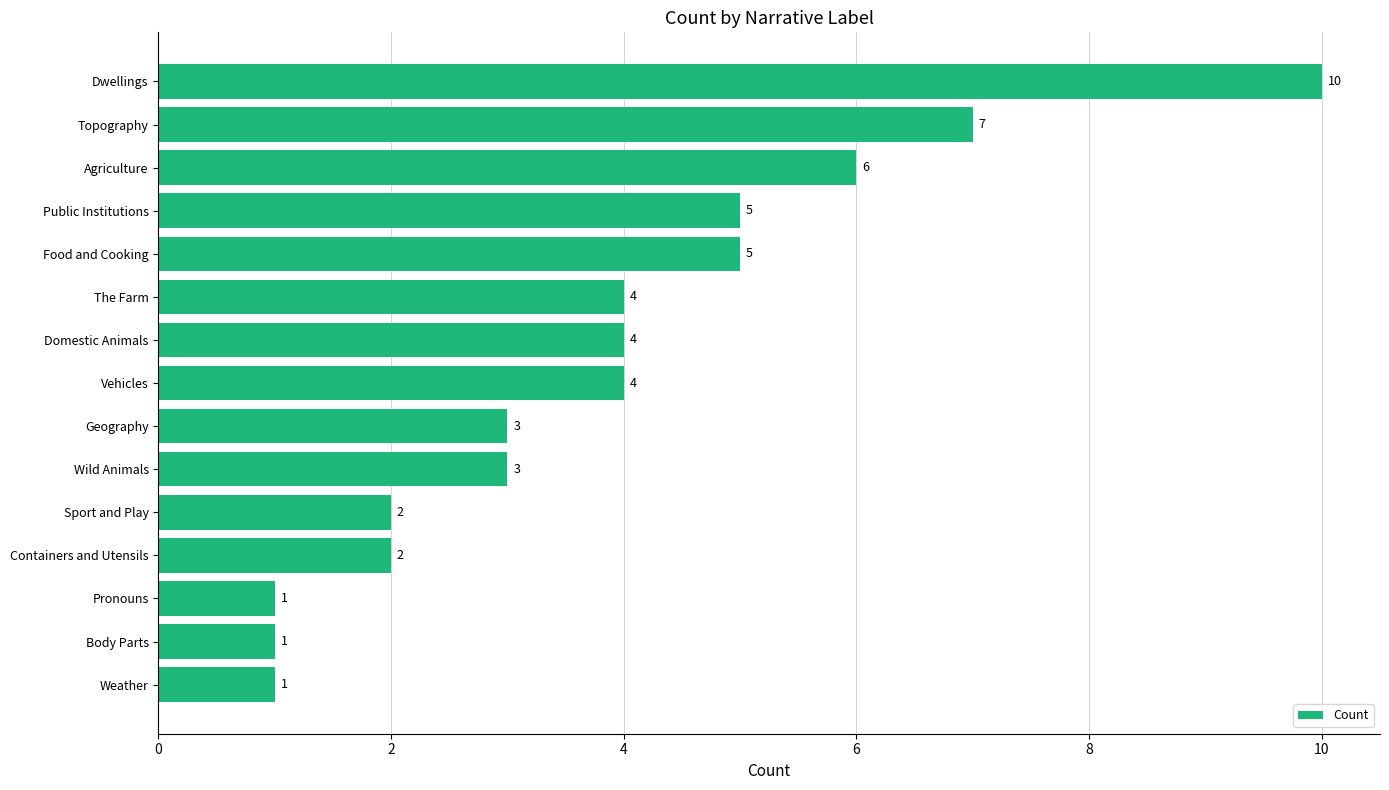

Reading bottom to top, what are all the values shown in this chart?

1	1	1	2	2	3	3	4	4	4	5	5	6	7	10